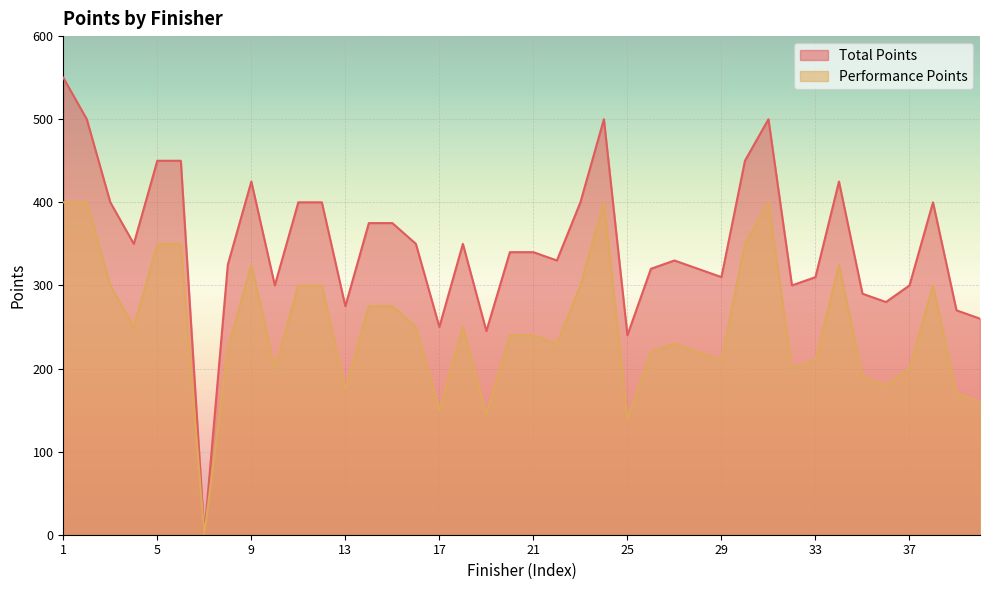

What are all the series names shown in the legend?

Total Points, Performance Points